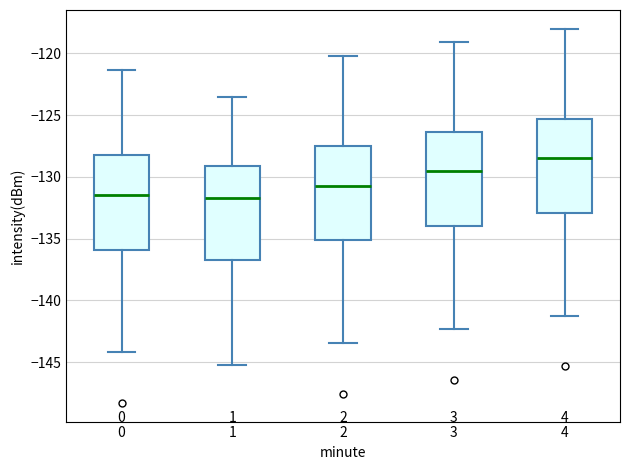

Where is the lower edge of the box at x = 3 on the y-axis? The values are not printed on the chart, so give them approximately, as read against the axis.

-134.0